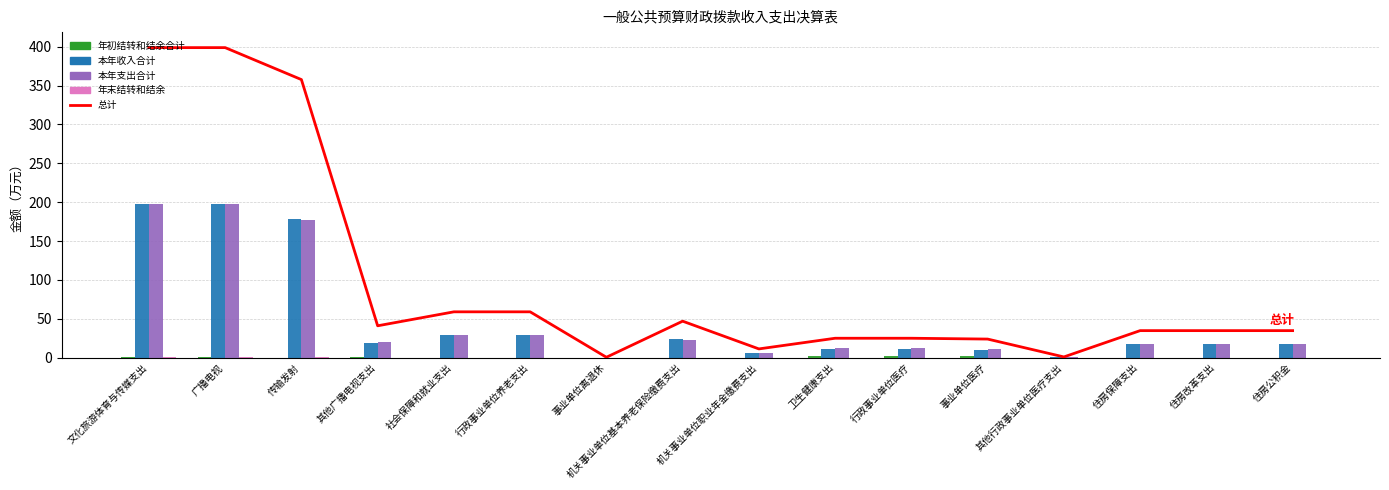

What value does the 总计 series have at 卫生健康支出?

25.1